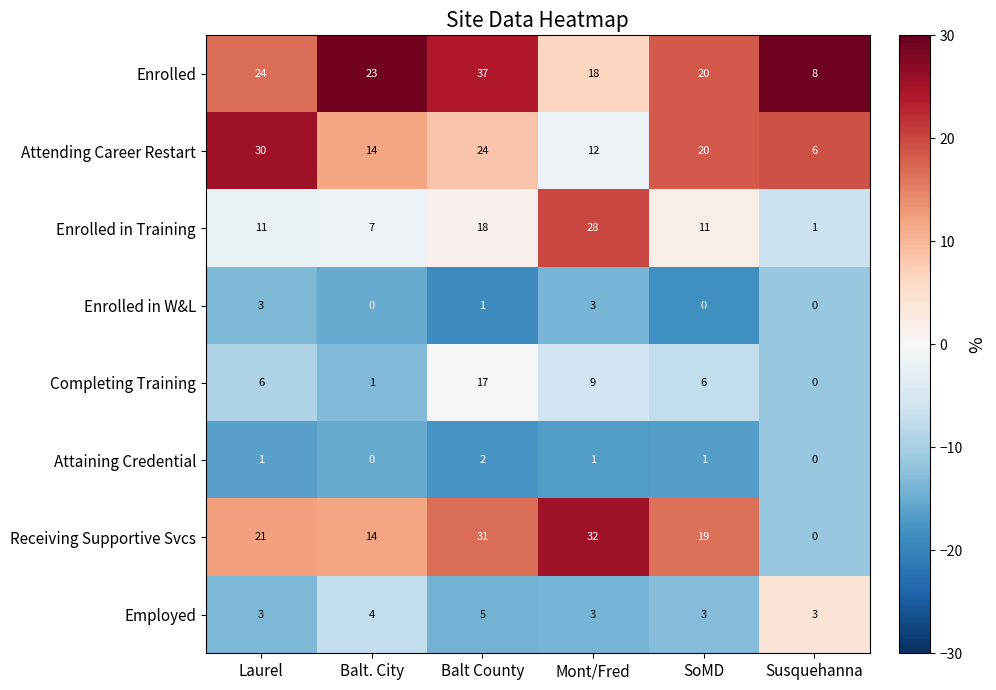

What is the difference between the Completing Training values at Susquehanna and Balt County?

17